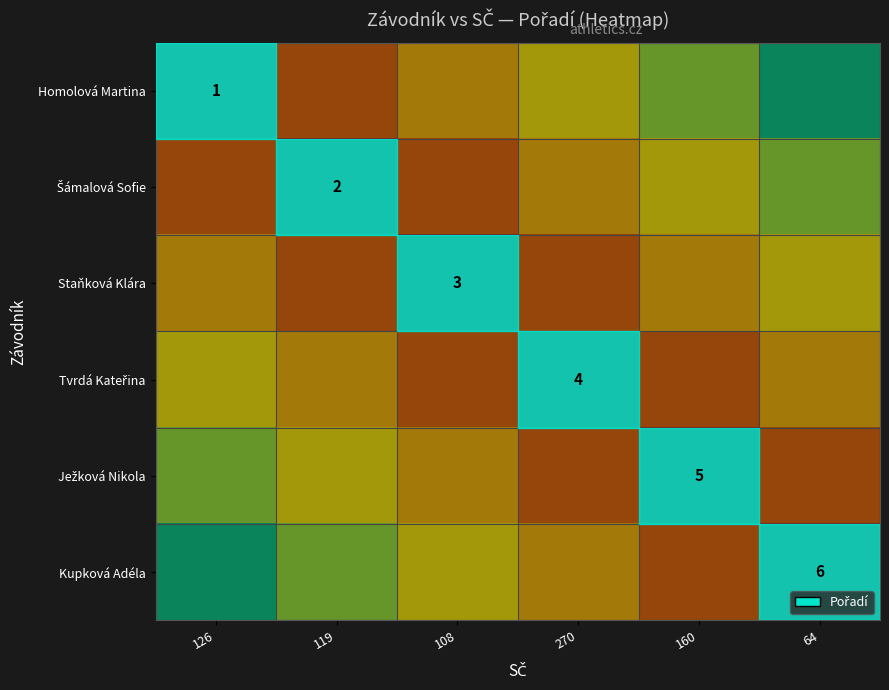

What is the total value across all series at 64?

2.5